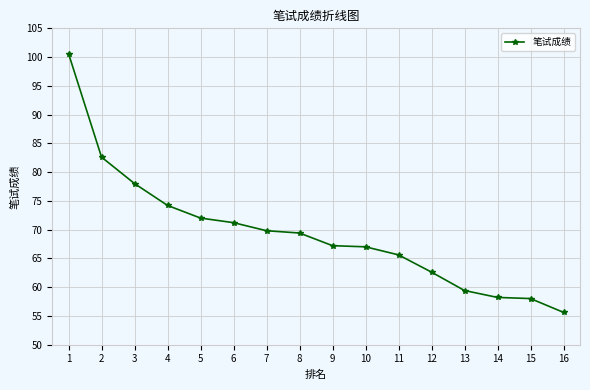

Approximately how many times larger is the value at 13 compared to 6?

0.8